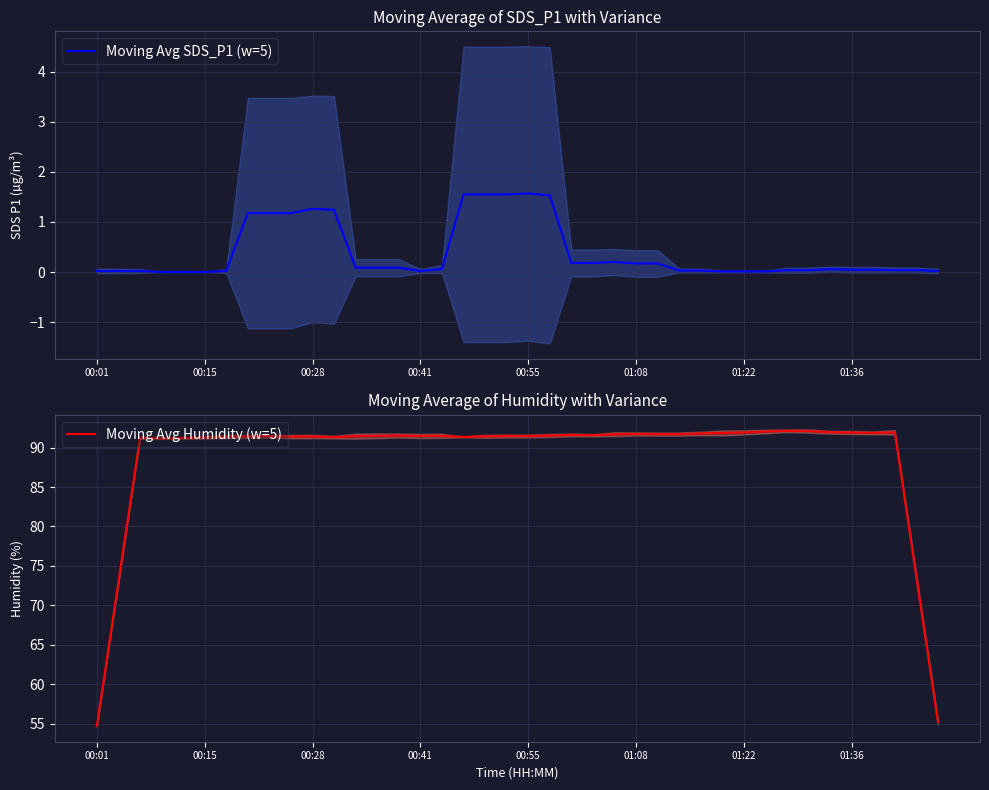

True or false: Moving Avg Humidity (w=5) and Moving Avg SDS_P1 (w=5) intersect in this chart.

False